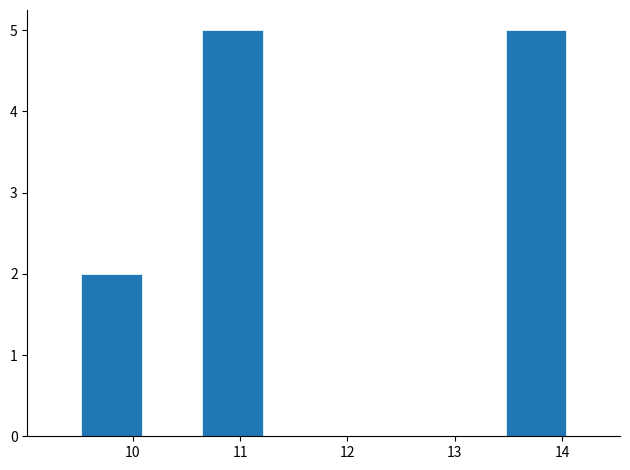

Reading left to right, transcribe this chart: for each bar, give the range it covers on the x-axis and its height. Neither the bar edges nor the heights are printed on the chart, so give them approximately, as read against the axes.

9.5 to 10.1: 2
10.1 to 10.7: 0
10.7 to 11.2: 5
11.2 to 11.8: 0
11.8 to 12.3: 0
12.3 to 12.9: 0
12.9 to 13.5: 0
13.5 to 14.0: 5